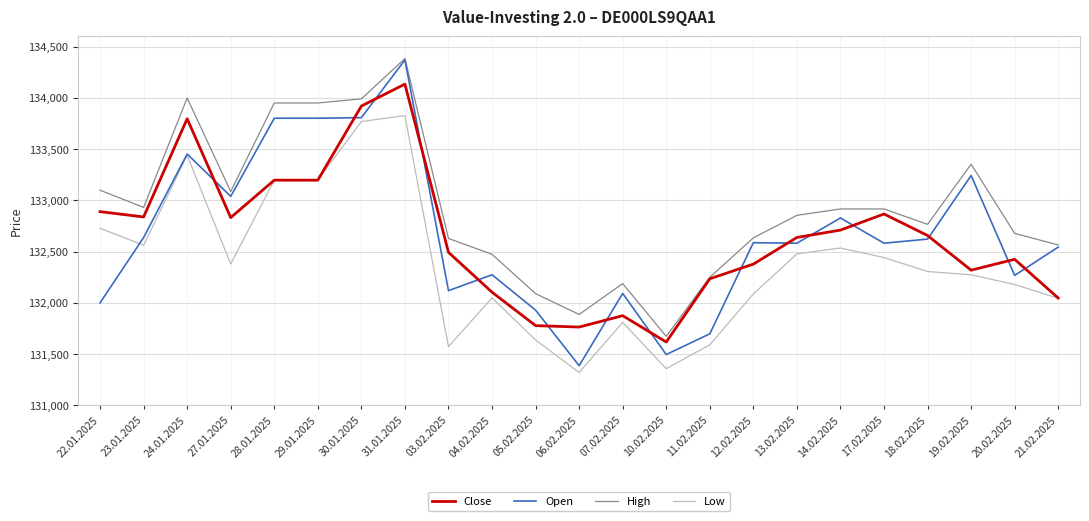

True or false: High and Low intersect in this chart.

False